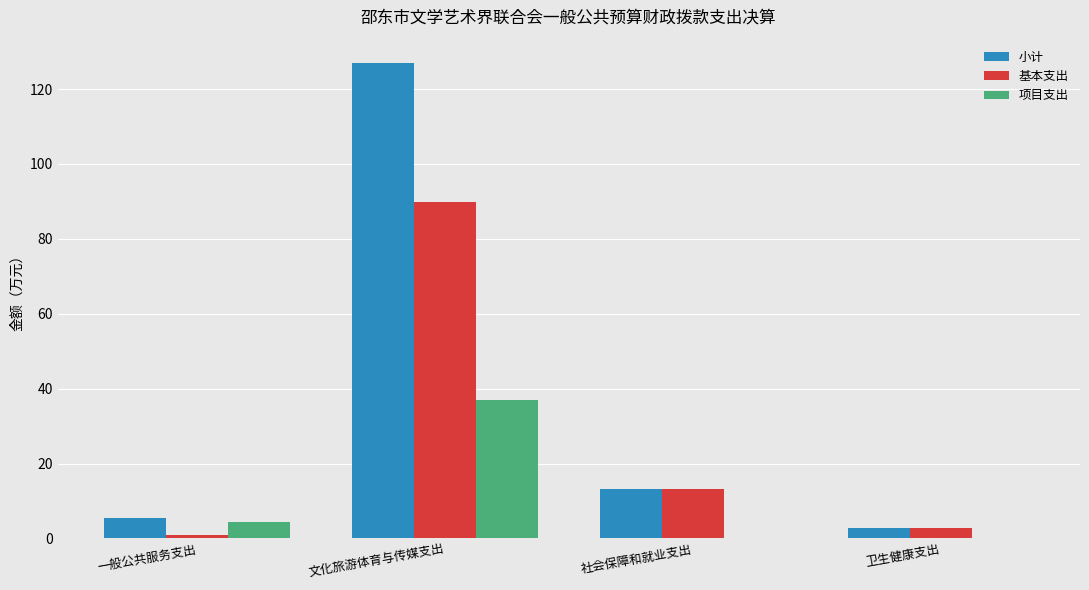

Which series has the widest spread of values?

小计